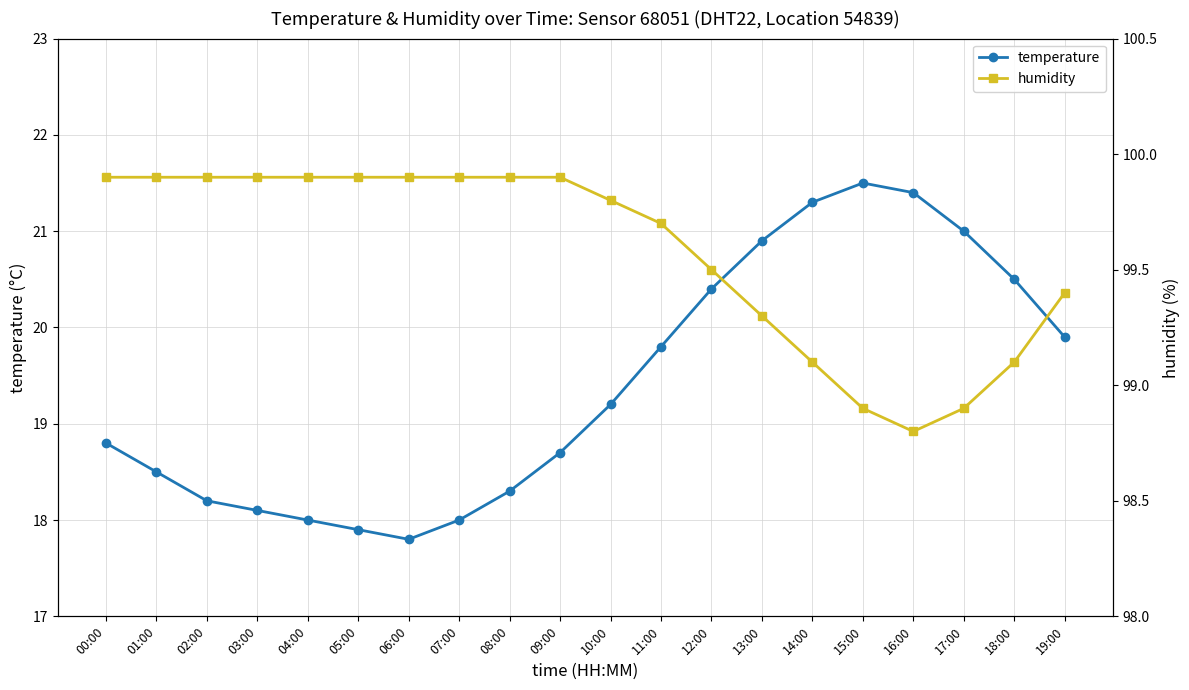

What is the total value across all series at 16:00?

120.2